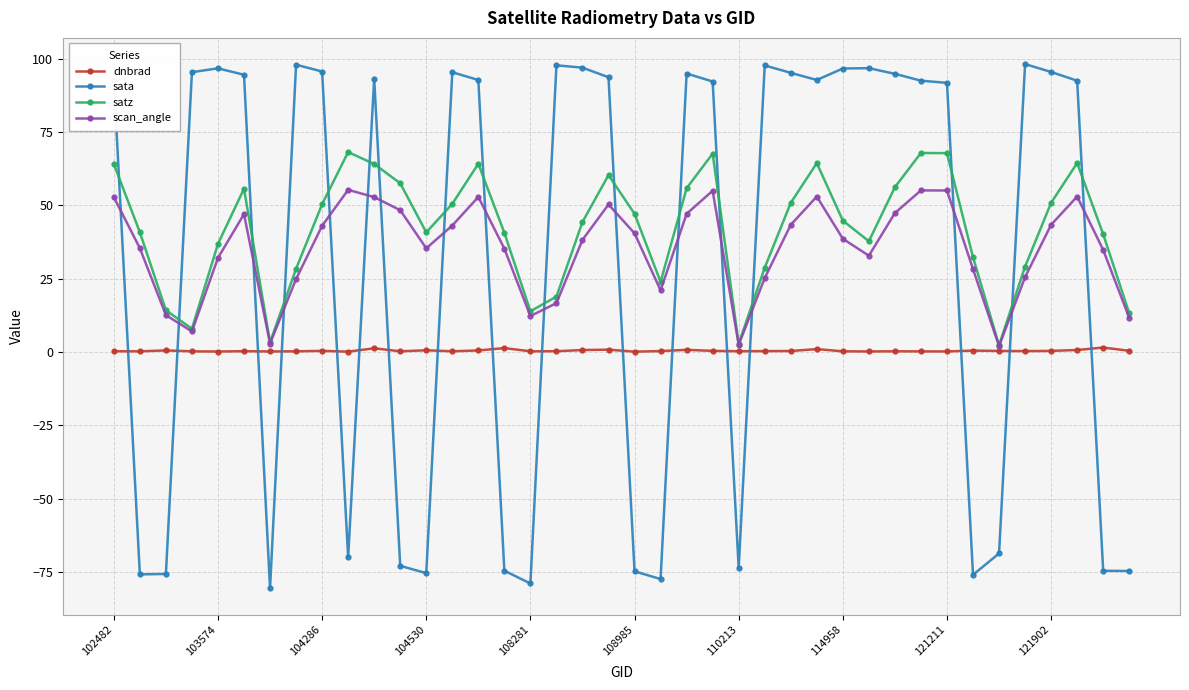

What is the average value of the satz series?

41.8